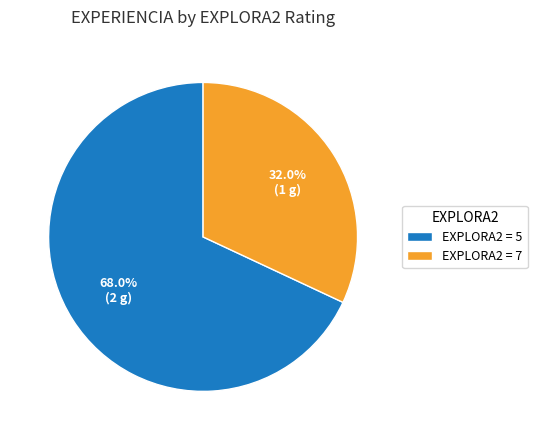

How many slices are in this pie chart?

2